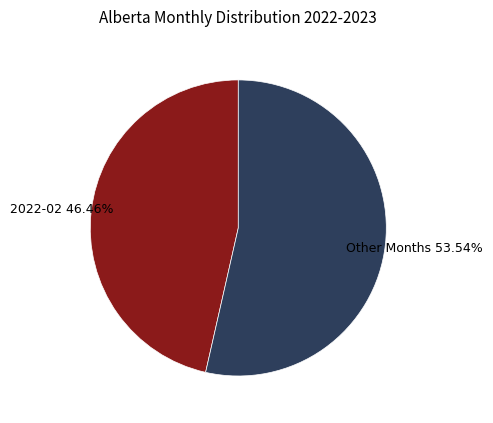

Do Other Months and 2022-02 together represent more than half of the pie?

Yes